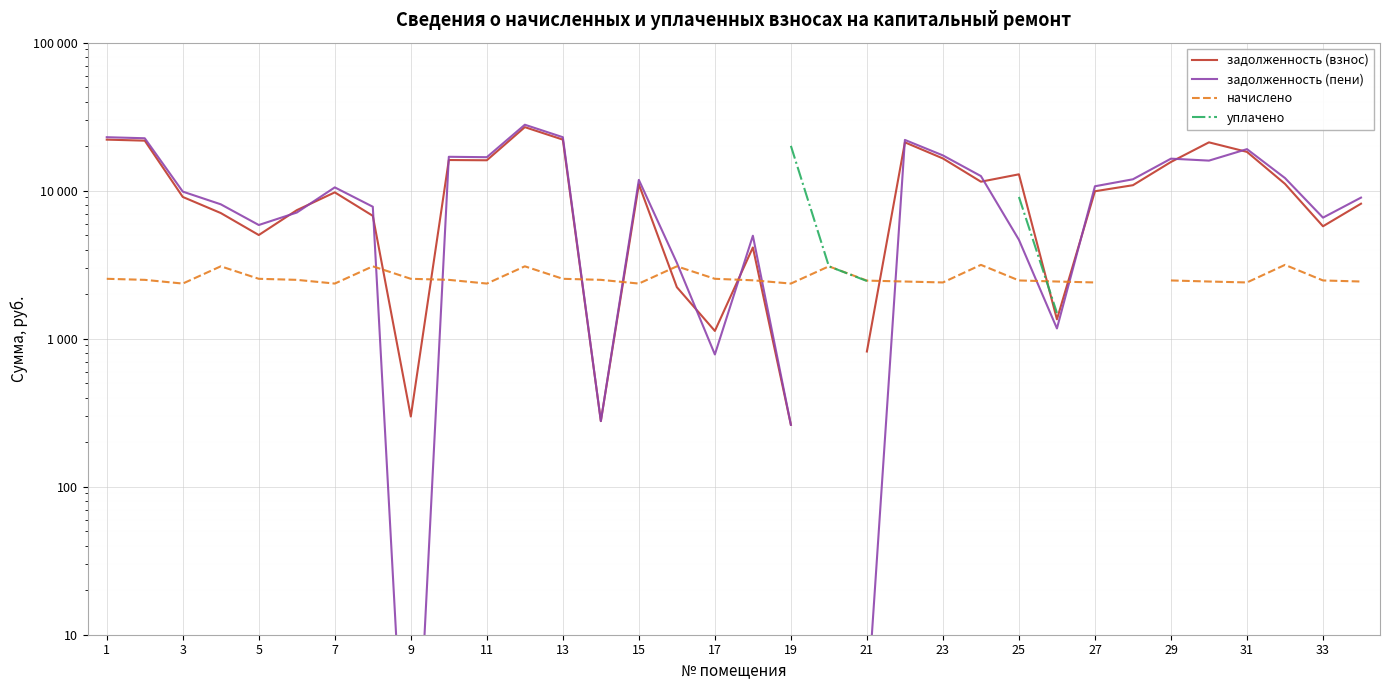

Where does the задолженность (пени) series first go above 10710?

1